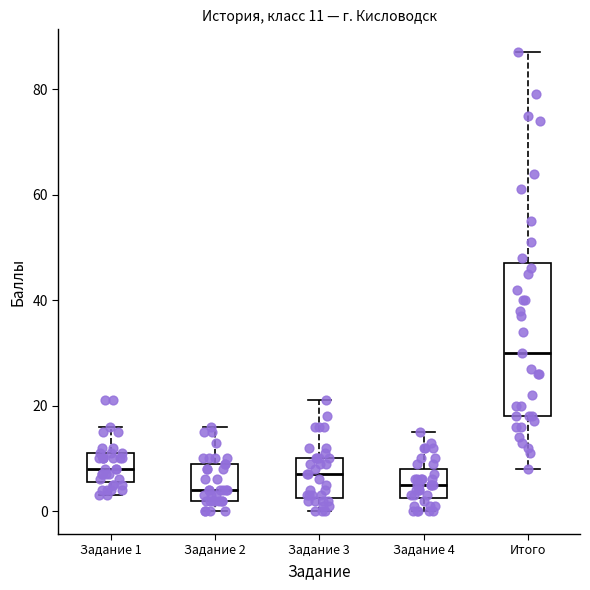

Which box has the highest median line?

Итого